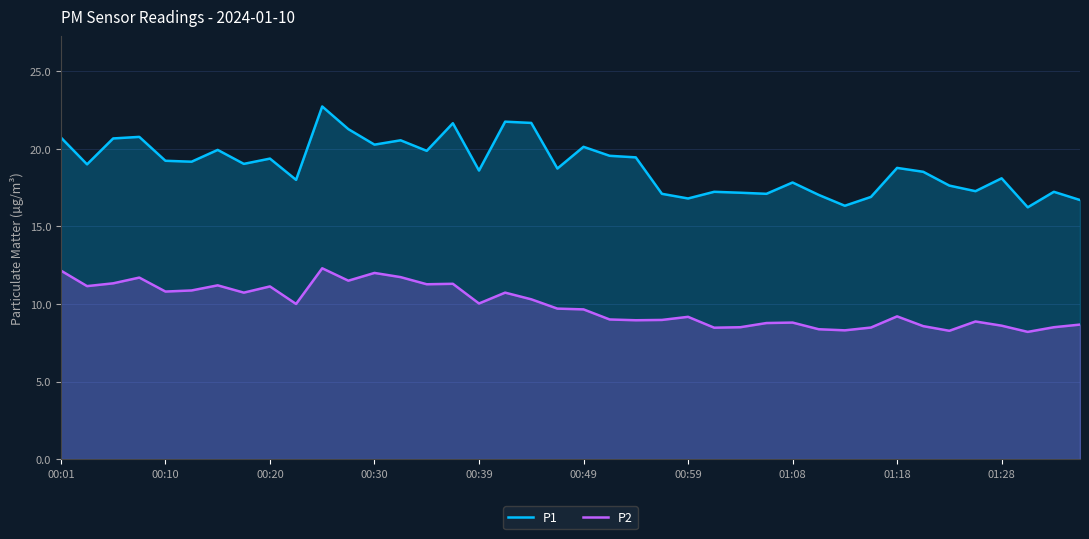

What are all the series names shown in the legend?

P1, P2